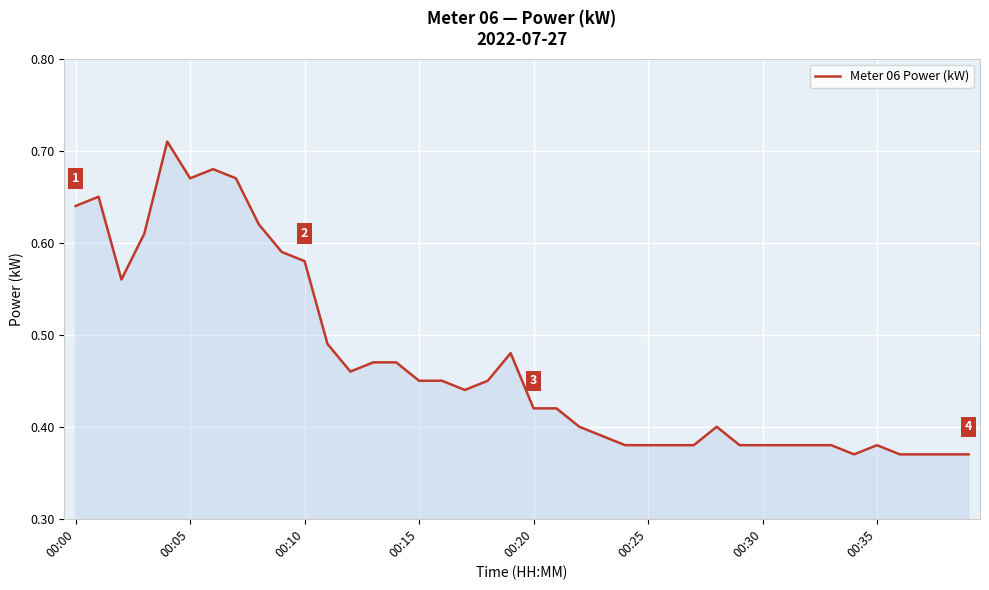

How many lines are shown in the chart?

1